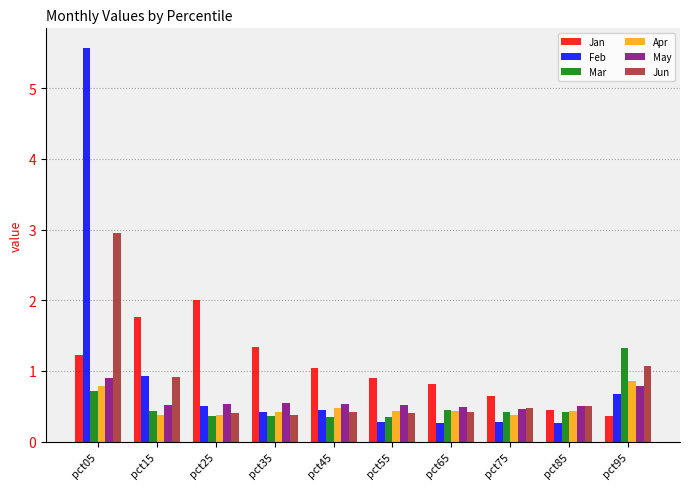

Is it true that Apr equals 0.9 at pct95?

True